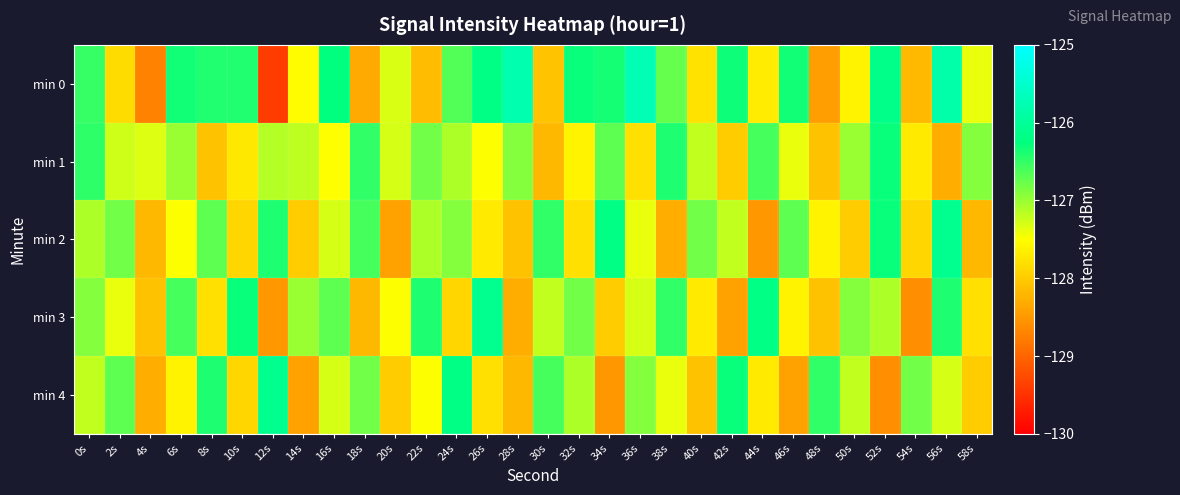

Reading left to right, what are all the values shown in this chart?

min 0: 0s=-126.5	2s=-127.8	4s=-128.7	6s=-126.3	8s=-126.4	10s=-126.4	12s=-129.4	14s=-127.5	16s=-126.3	18s=-128.3	20s=-127.3	22s=-128.2	24s=-126.7	26s=-126.2	28s=-125.8	30s=-128.1	32s=-126.3	34s=-126.4	36s=-125.7	38s=-126.7	40s=-127.8	42s=-126.3	44s=-127.7	46s=-126.3	48s=-128.4	50s=-127.6	52s=-126.2	54s=-128.2	56s=-125.8	58s=-127.4
min 1: 0s=-126.5	2s=-127.3	4s=-127.3	6s=-127.0	8s=-128.1	10s=-127.7	12s=-127.1	14s=-127.2	16s=-127.5	18s=-126.5	20s=-127.3	22s=-126.8	24s=-127.1	26s=-127.5	28s=-126.9	30s=-128.2	32s=-127.6	34s=-126.7	36s=-127.8	38s=-126.4	40s=-127.2	42s=-128.0	44s=-126.6	46s=-127.4	48s=-128.1	50s=-127.0	52s=-126.3	54s=-127.7	56s=-128.3	58s=-126.9
min 2: 0s=-127.1	2s=-126.8	4s=-128.2	6s=-127.5	8s=-126.7	10s=-127.9	12s=-126.4	14s=-128.0	16s=-127.3	18s=-126.6	20s=-128.4	22s=-127.1	24s=-126.9	26s=-127.7	28s=-128.1	30s=-126.5	32s=-127.8	34s=-126.2	36s=-127.4	38s=-128.3	40s=-126.8	42s=-127.2	44s=-128.5	46s=-126.7	48s=-127.6	50s=-128.0	52s=-126.3	54s=-127.9	56s=-126.1	58s=-128.2
min 3: 0s=-126.9	2s=-127.4	4s=-128.1	6s=-126.6	8s=-127.8	10s=-126.3	12s=-128.5	14s=-127.0	16s=-126.7	18s=-128.2	20s=-127.5	22s=-126.4	24s=-127.9	26s=-126.1	28s=-128.3	30s=-127.2	32s=-126.8	34s=-128.0	36s=-127.3	38s=-126.5	40s=-127.7	42s=-128.4	44s=-126.2	46s=-127.6	48s=-128.1	50s=-126.9	52s=-127.1	54s=-128.6	56s=-126.4	58s=-127.8
min 4: 0s=-127.2	2s=-126.7	4s=-128.3	6s=-127.6	8s=-126.4	10s=-127.9	12s=-126.1	14s=-128.4	16s=-127.3	18s=-126.8	20s=-128.0	22s=-127.5	24s=-126.2	26s=-127.8	28s=-128.2	30s=-126.6	32s=-127.1	34s=-128.5	36s=-126.9	38s=-127.4	40s=-128.1	42s=-126.3	44s=-127.7	46s=-128.4	48s=-126.5	50s=-127.2	52s=-128.6	54s=-126.8	56s=-127.3	58s=-128.0